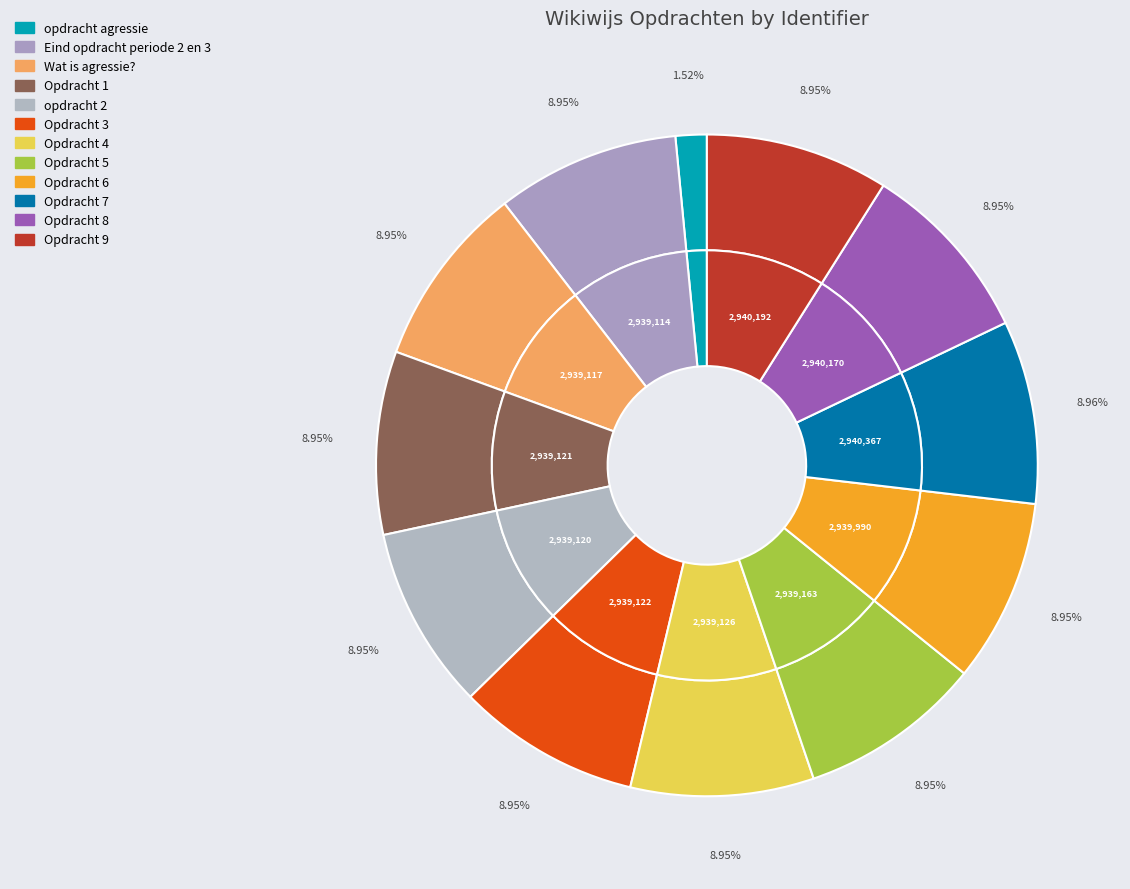

To the nearest percent, what percentage of the pie is Opdracht 6?

9%